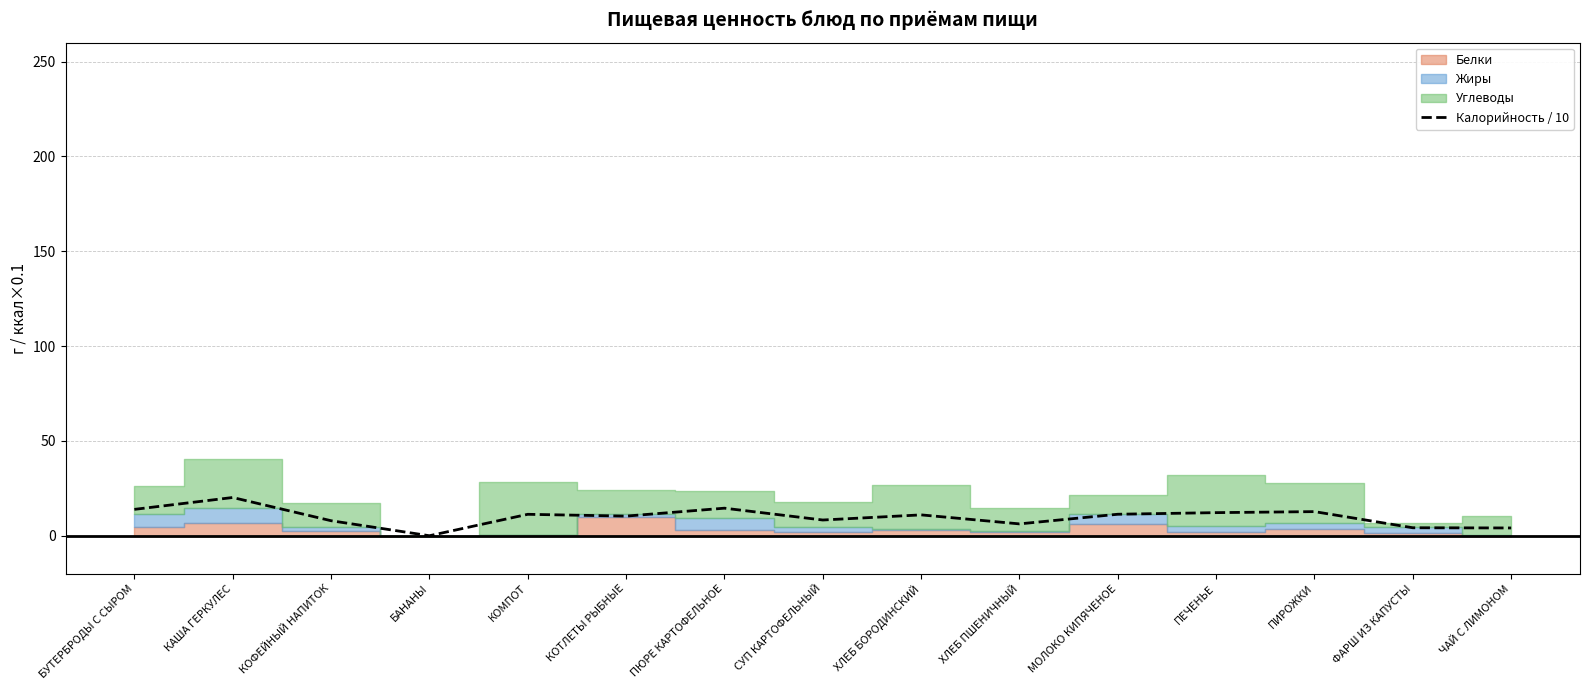

At which category does the chart reach its peak across all series?

КАША ГЕРКУЛЕС